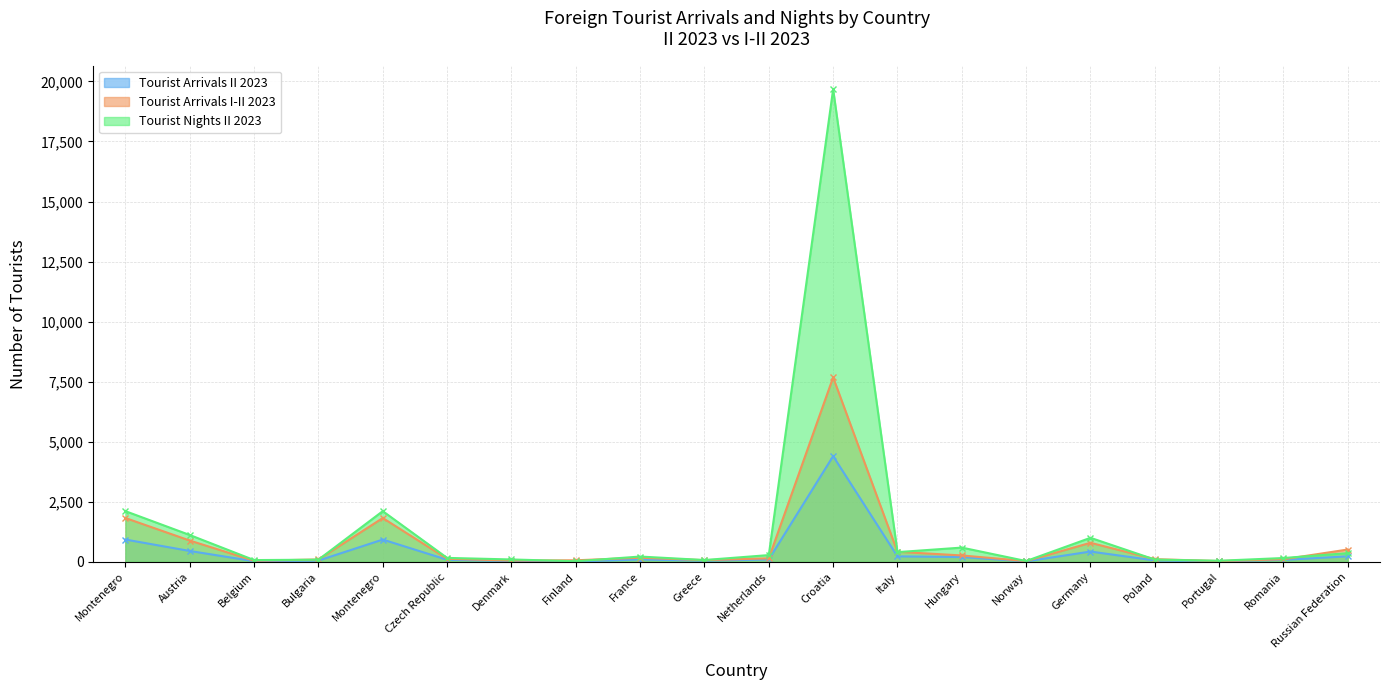

What are all the series names shown in the legend?

Tourist Arrivals II 2023, Tourist Arrivals I-II 2023, Tourist Nights II 2023